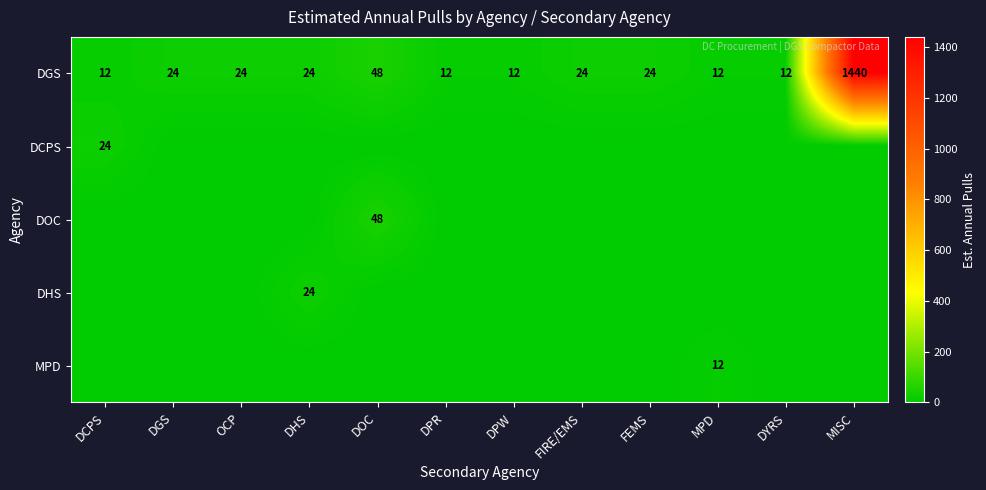

Which category has the highest value across all series?

MISC